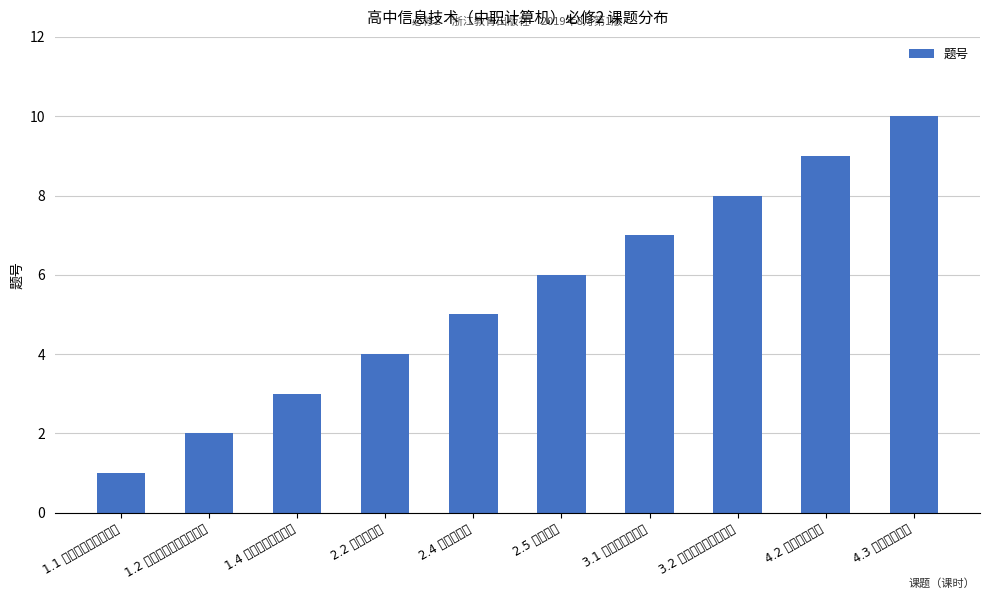

True or false: the data shows 2 at 1.2 信息系统的组成与功能.

True